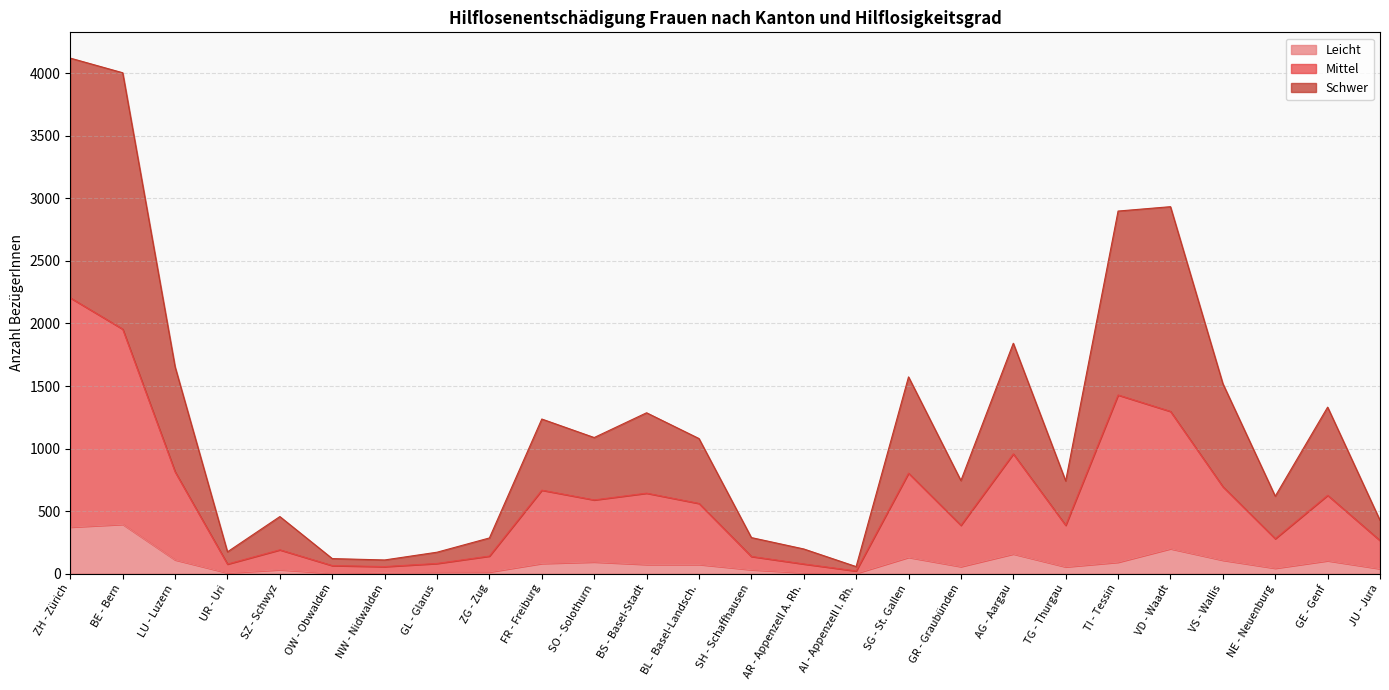

What is the lowest value of the Schwer series?

56